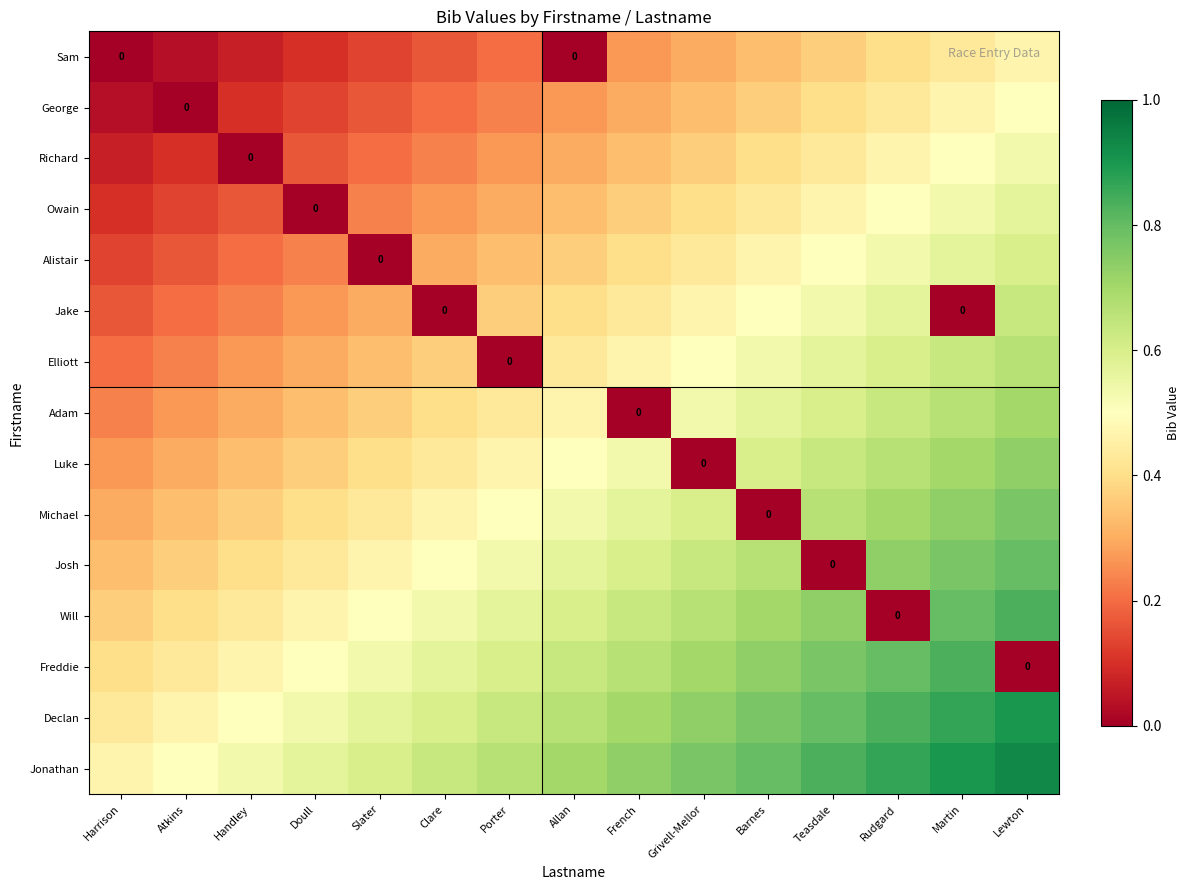

How many data points does each series have?

15